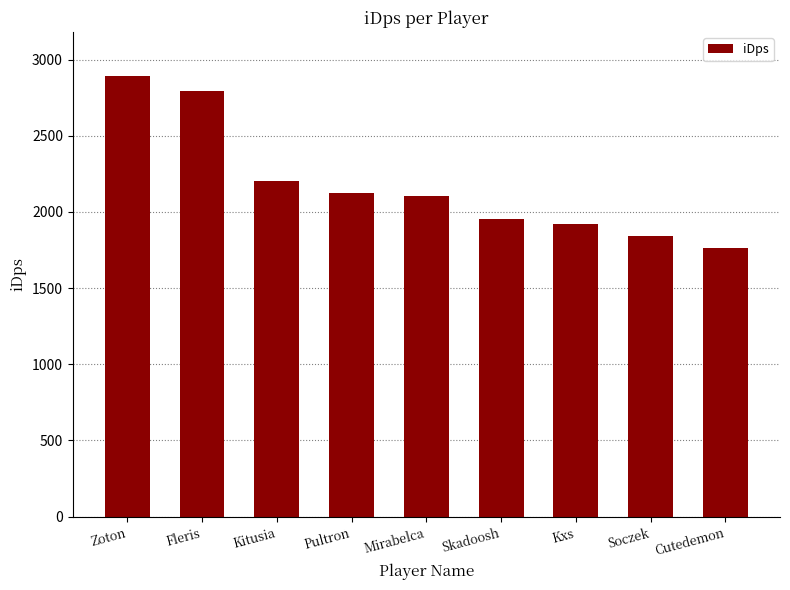

What is the smallest value displayed?

1762.4